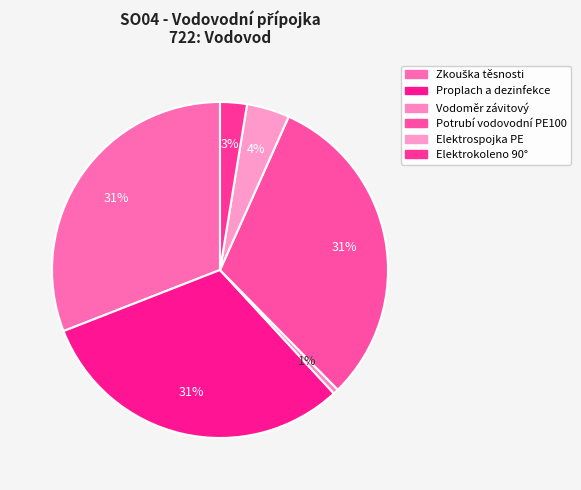

Count the number of slices in the pie.

6